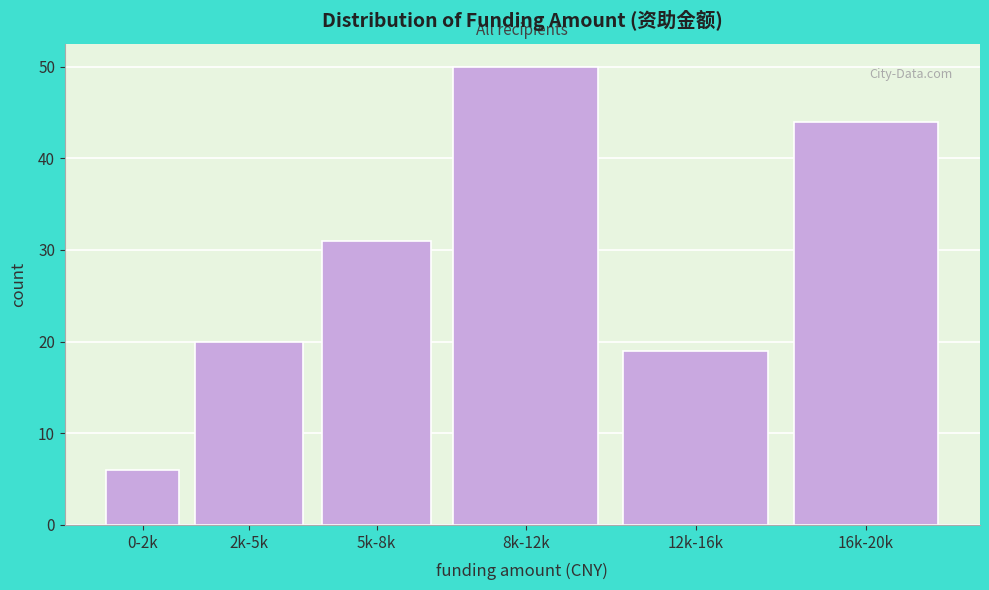

Reading left to right, what are all the values shown in this chart?

0-2k=6	2k-5k=20	5k-8k=31	8k-12k=50	12k-16k=19	16k-20k=44